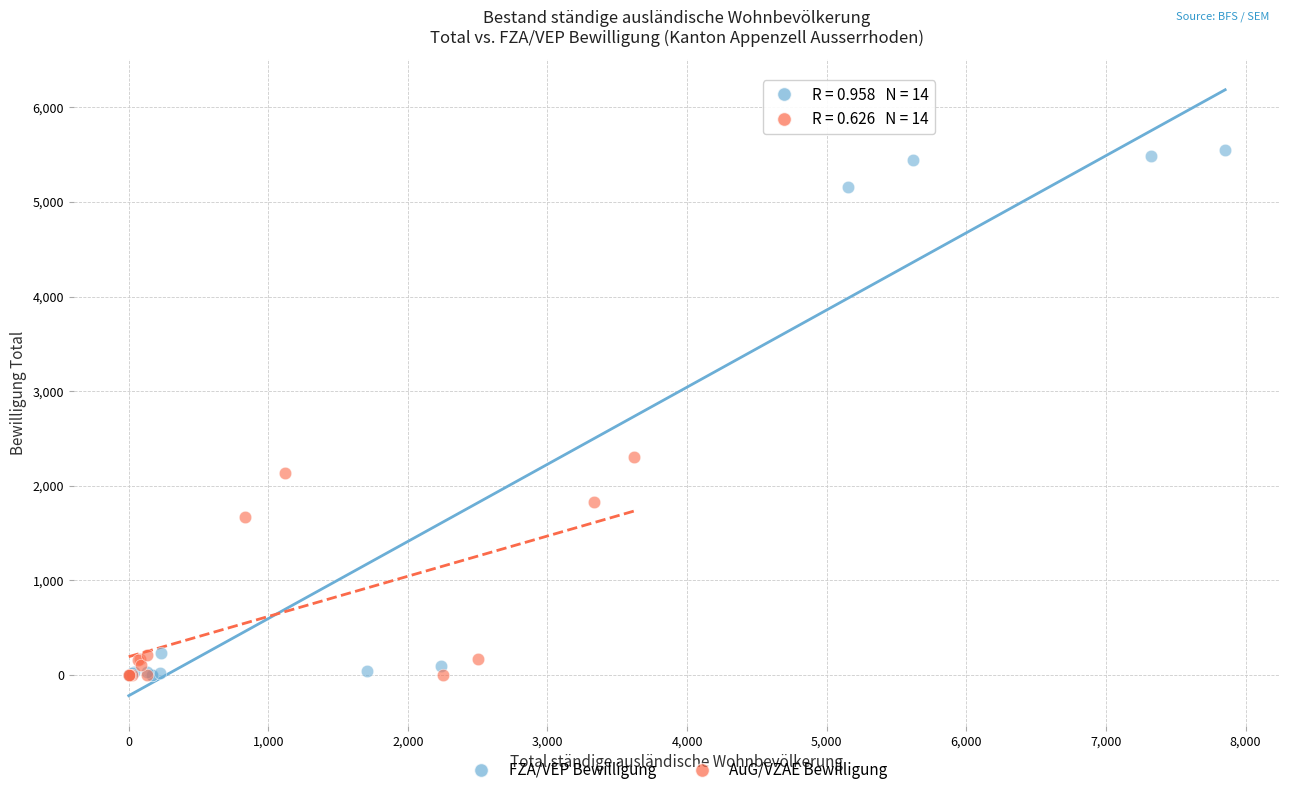

Which series has the widest spread of Y values?

FZA/VEP Bewilligung